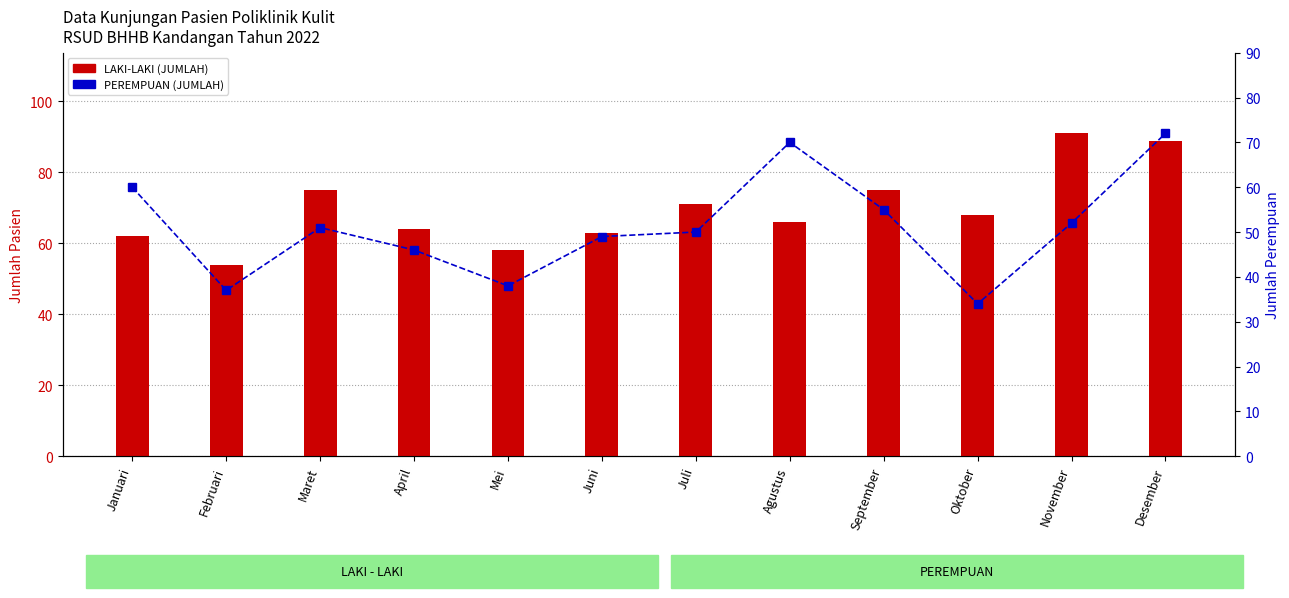

Reading left to right, what are all the values shown in this chart?

LAKI-LAKI (JUMLAH): Januari=62	Februari=54	Maret=75	April=64	Mei=58	Juni=63	Juli=71	Agustus=66	September=75	Oktober=68	November=91	Desember=89
PEREMPUAN (JUMLAH): Januari=60	Februari=37	Maret=51	April=46	Mei=38	Juni=49	Juli=50	Agustus=70	September=55	Oktober=34	November=52	Desember=72